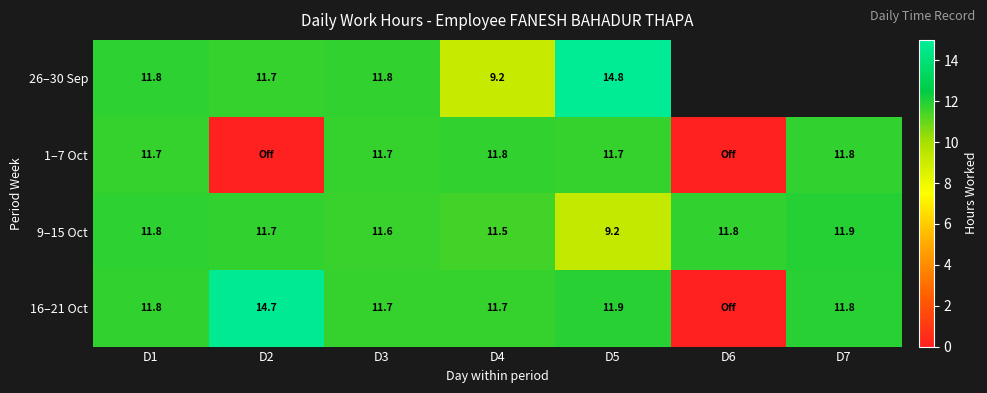

Is the value of 16–21 Oct at D2 greater than the value of 9–15 Oct at D4?

Yes